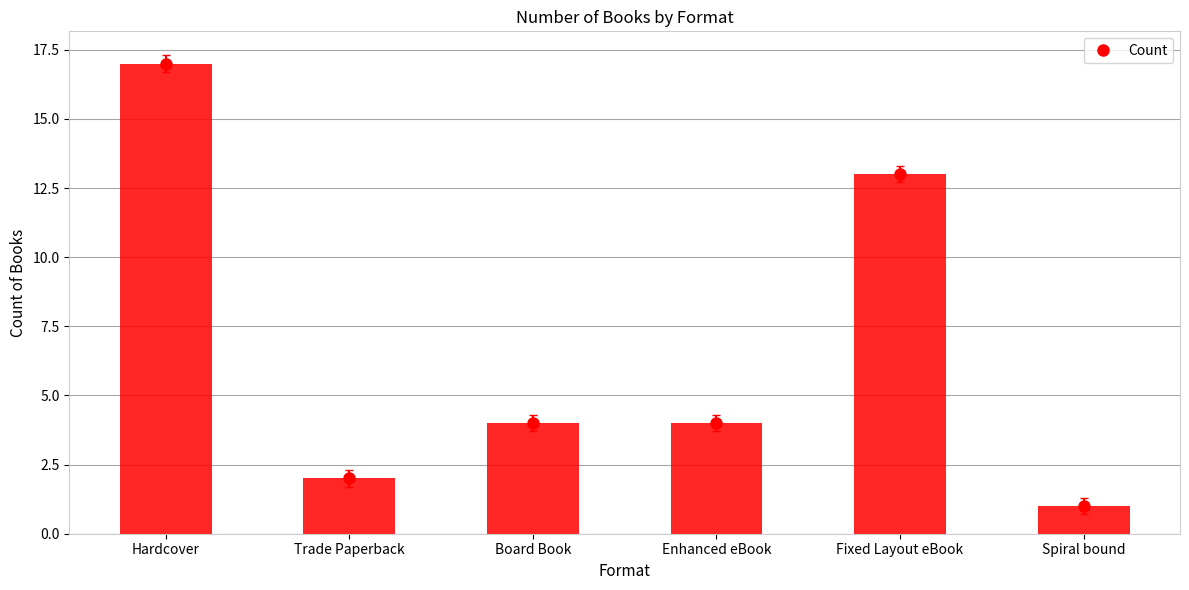

Which label corresponds to the smallest value in the chart?

Spiral bound